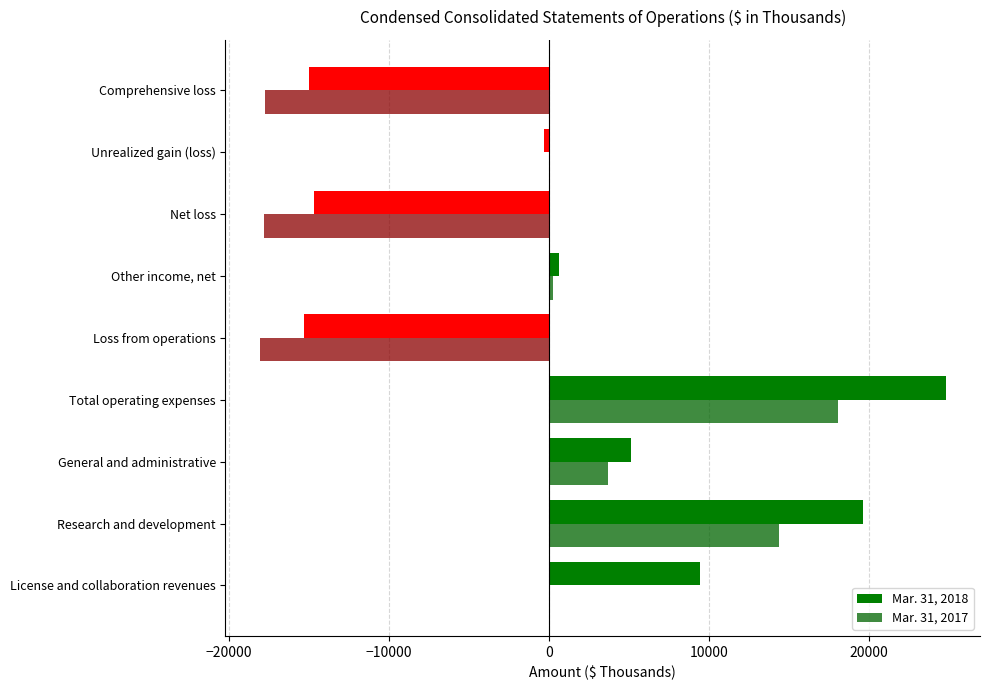

How many data points does each series have?

9